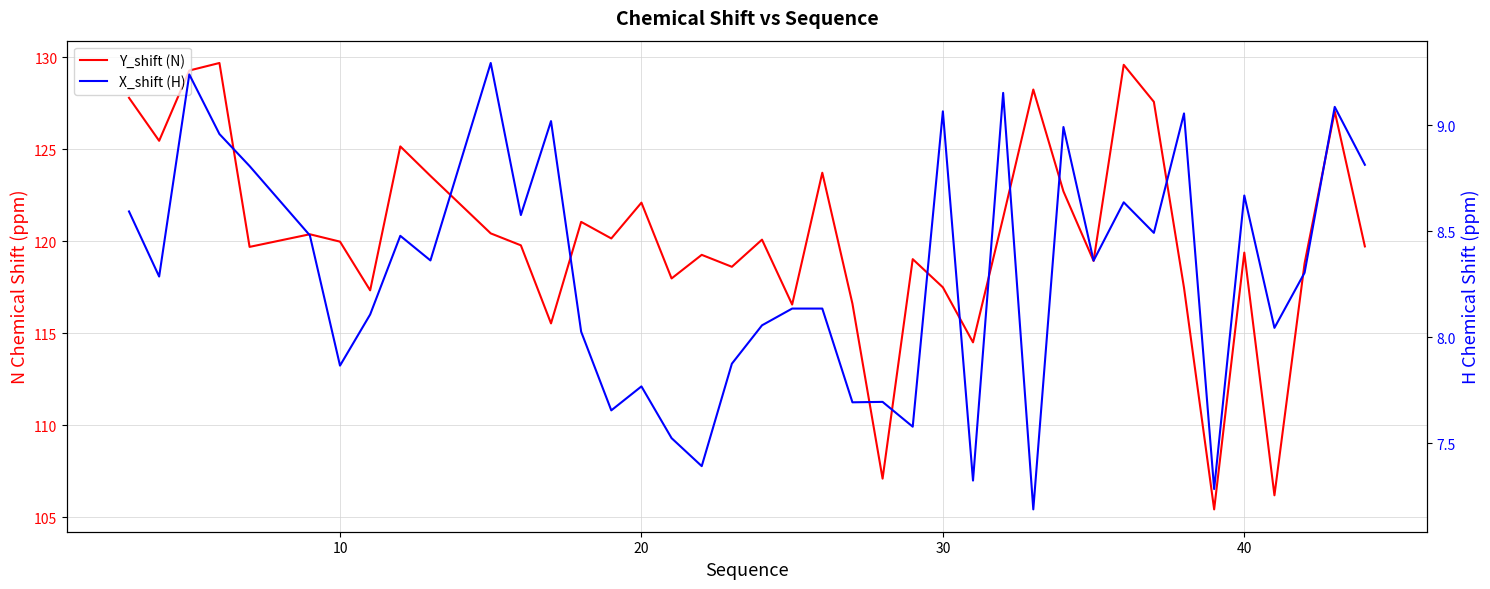

At how many categories does at least one series exceed 16?

40